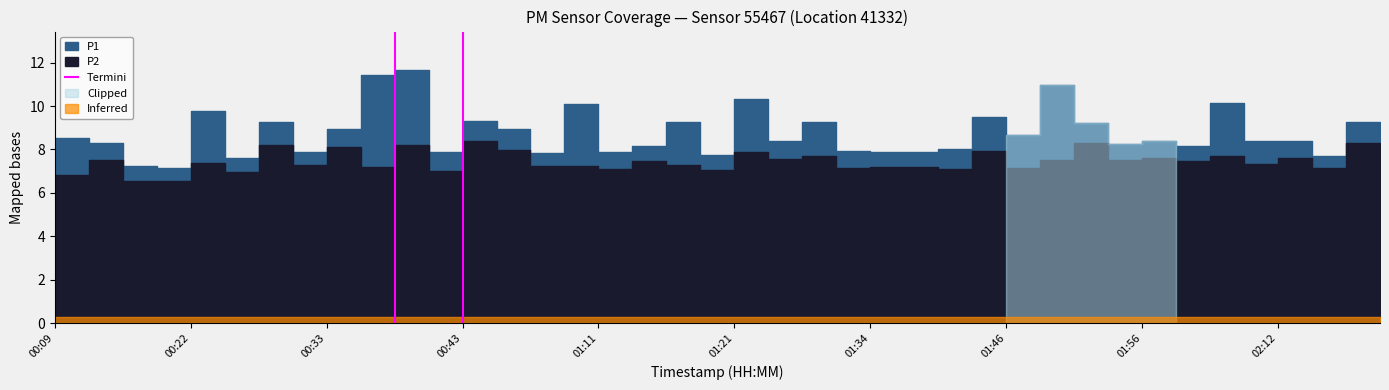

How many lines are shown in the chart?

1